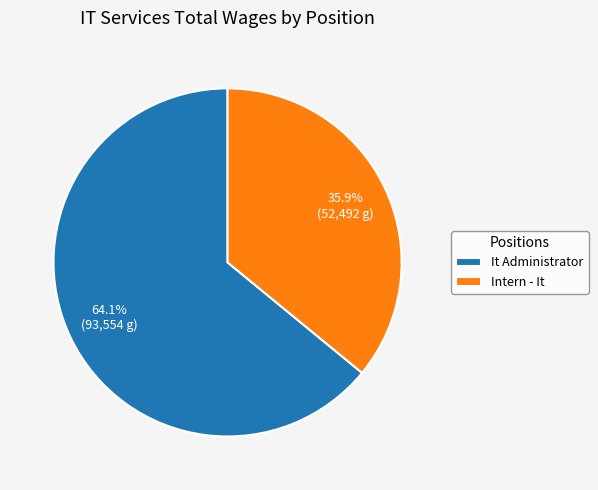

To the nearest percent, what percentage of the pie is Intern - It?

36%